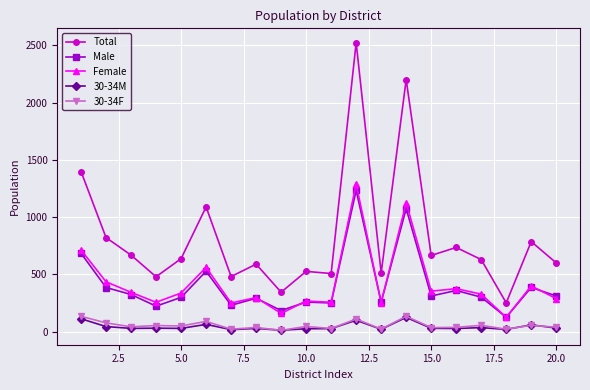

How many categories are shown in the chart?

20